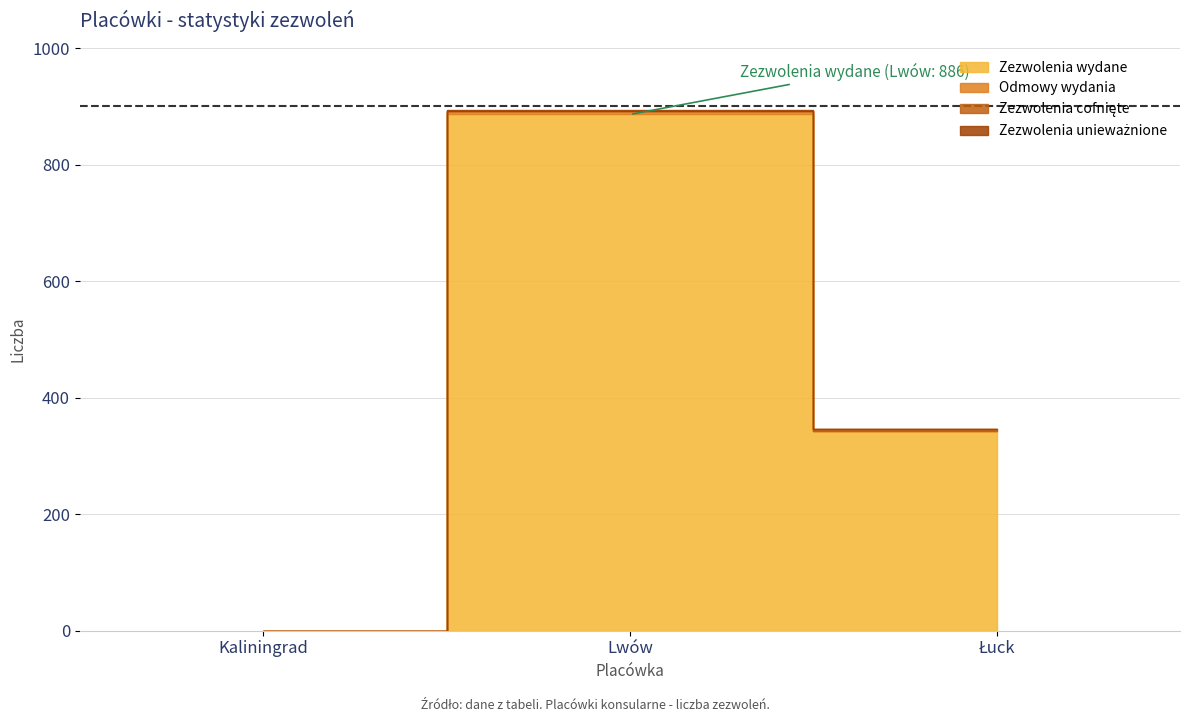

How many lines are shown in the chart?

4